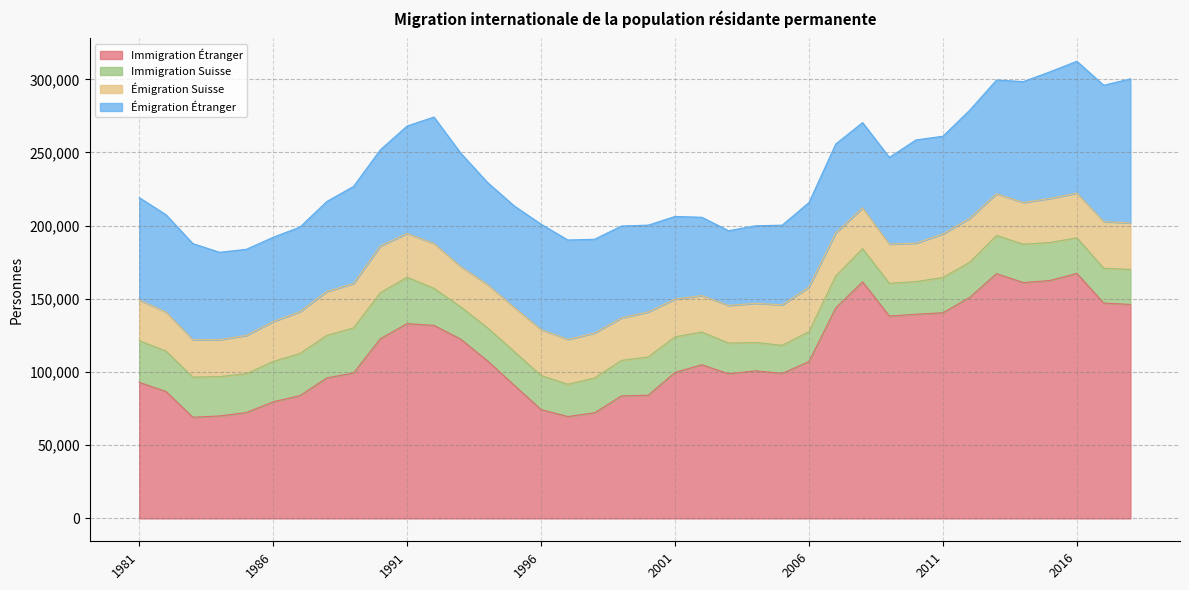

Reading left to right, transcribe all the data shown in this chart.

Immigration Étranger: 92937	86725	69145	69998	72356	79686	83927	95973	99352	122779	133100	131891	122454	107650	90957	74359	69604	72202	83677	84200	99746	105014	98812	100834	99091	107177	143855	161629	138269	139495	140508	151002	167248	161149	162563	167407	147142	146183
Immigration Suisse: 28483	27565	27355	26882	26510	27536	28794	29011	30846	31465	31673	25299	22083	22538	23010	23232	22083	23753	24276	26102	24331	22326	20971	19354	19179	20409	21779	22668	22354	22283	24104	24006	26054	26177	25952	24276	23803	23902
Émigration Suisse: 27796	26709	25584	25251	26178	27263	28540	30060	30305	31888	29890	30672	27489	29639	30152	31449	30641	30761	29024	30776	25757	24902	25710	26776	27655	30479	29487	27864	26800	26311	29756	30026	28489	28496	30103	30565	31840	31794
Émigration Étranger: 69947	66484	65699	59674	58851	57595	57789	61447	66314	65713	73443	86362	77536	69666	69357	71949	67880	64017	62780	59302	56477	53517	51046	52950	54435	57739	60688	58266	59236	70528	66738	73855	77707	82607	86528	90088	93157	98431